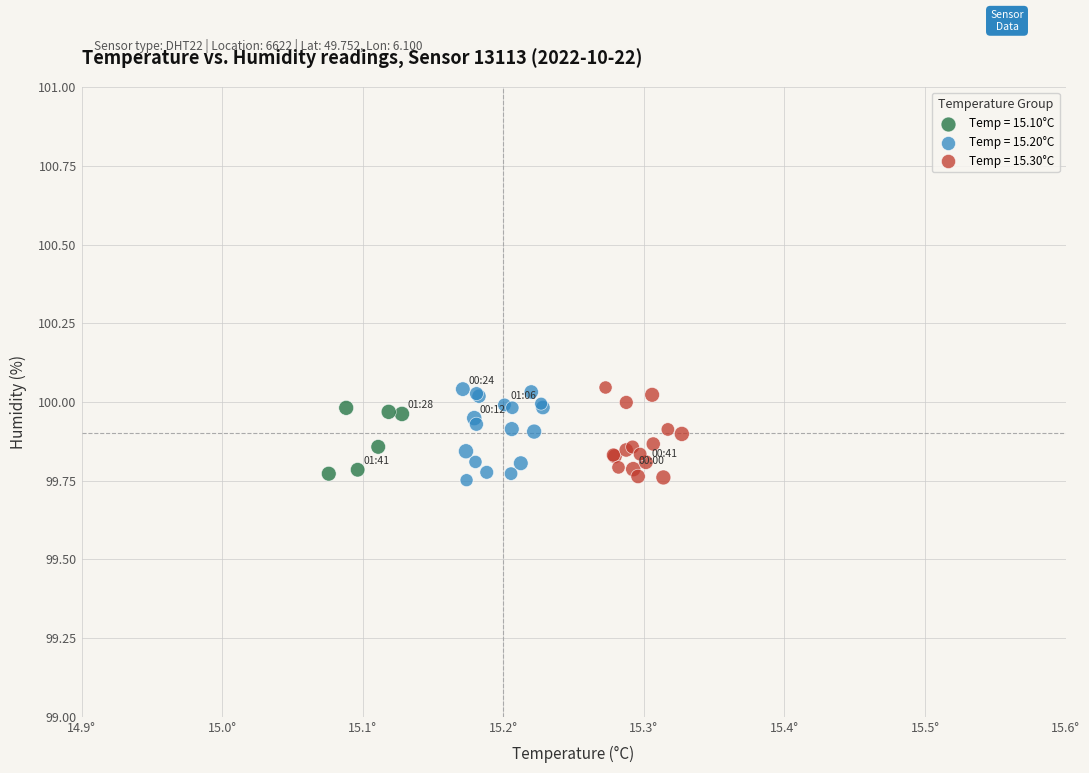

What are all the series names shown in the legend?

Temp = 15.10°C, Temp = 15.20°C, Temp = 15.30°C